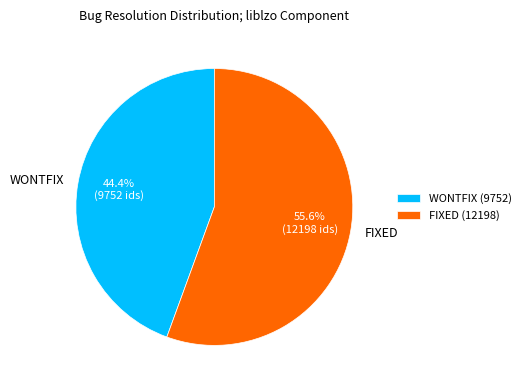

To the nearest percent, what is the combined percentage of FIXED and WONTFIX?

100%